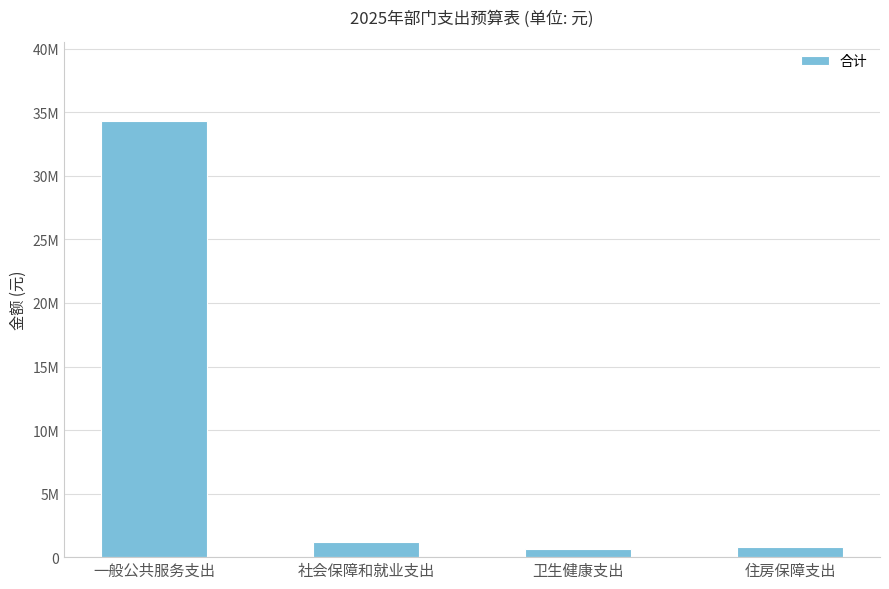

Which category has the lowest value across all series?

卫生健康支出